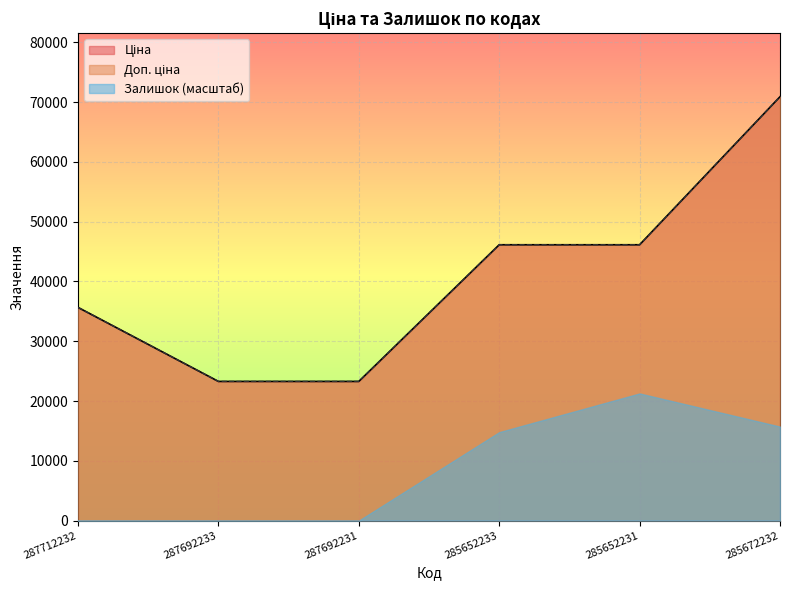

Which label corresponds to the smallest value in the chart?

287692233